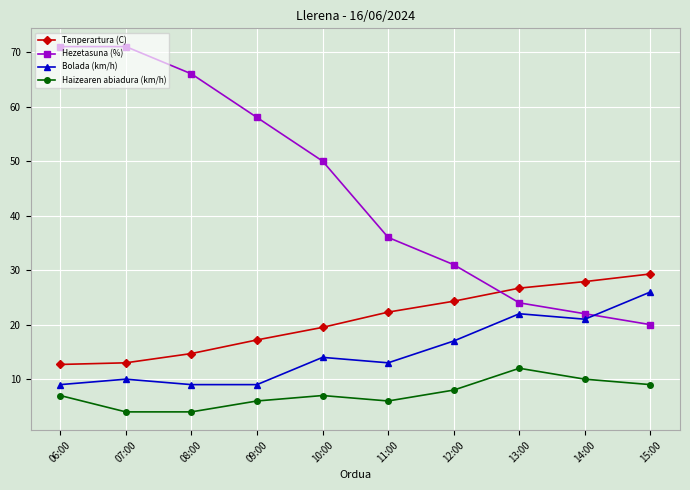

The value of Bolada (km/h) at 06:00 is 9.0. True or false?

True